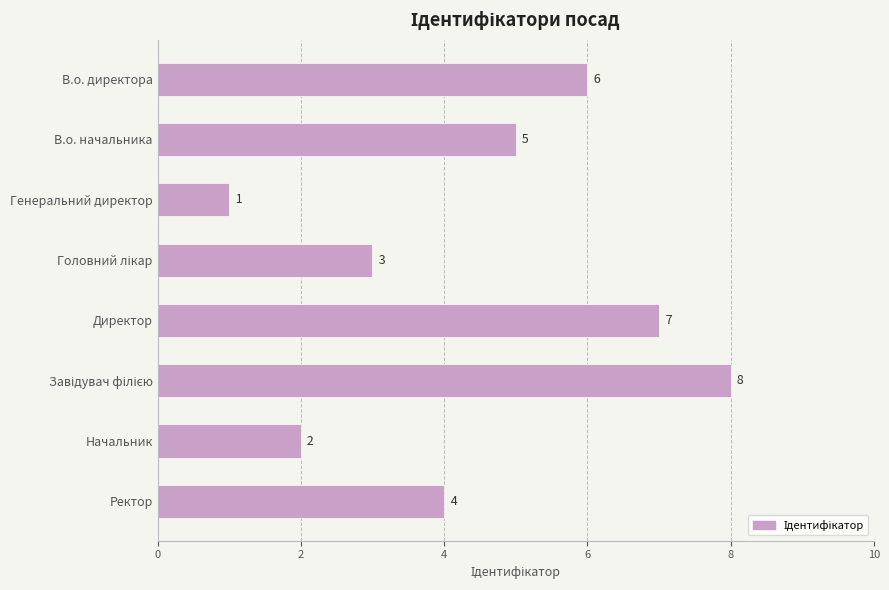

The chart shows a value of 7 at Директор. True or false?

True